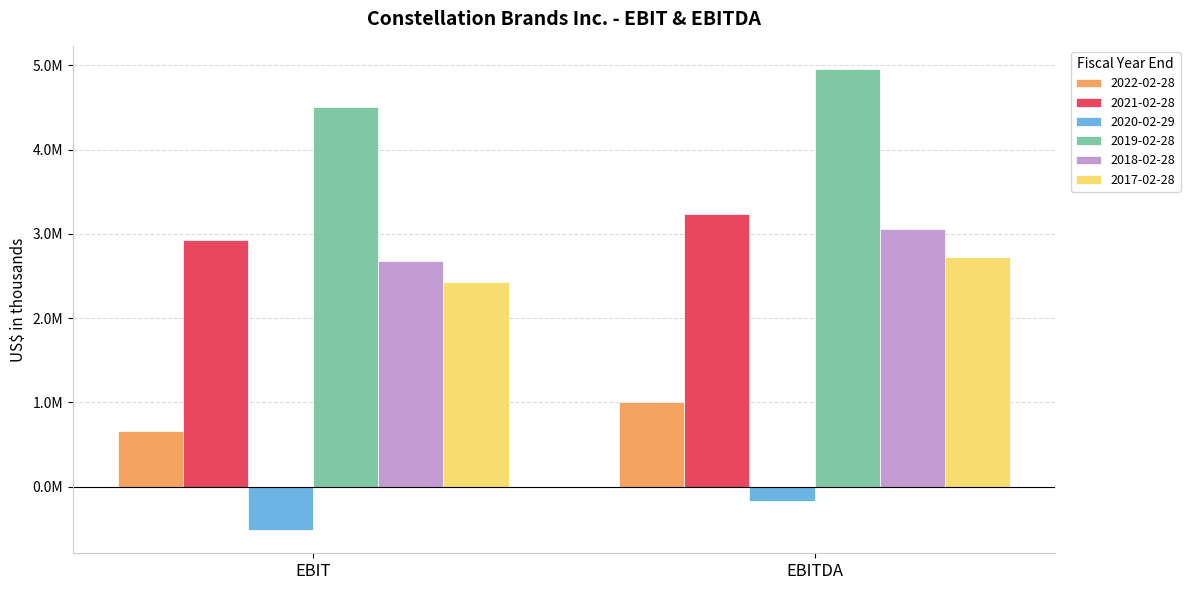

Are the bars horizontal?

No